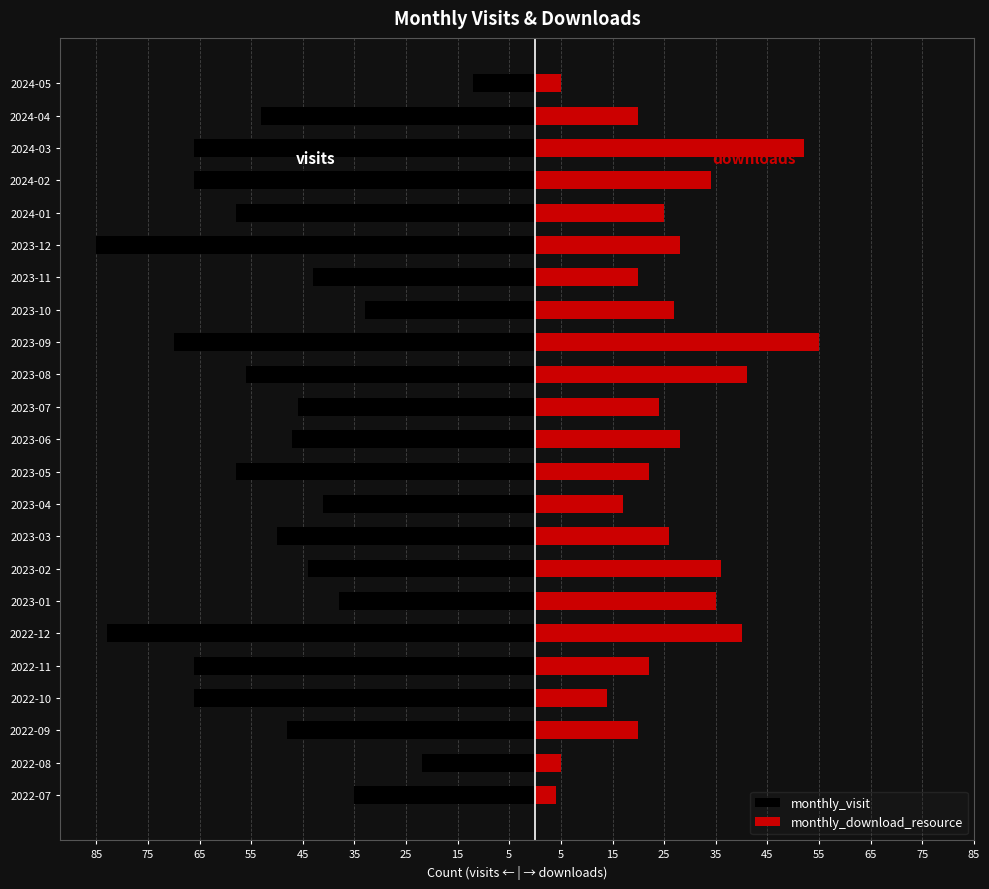

What is the average value of the monthly_download_resource series?

26